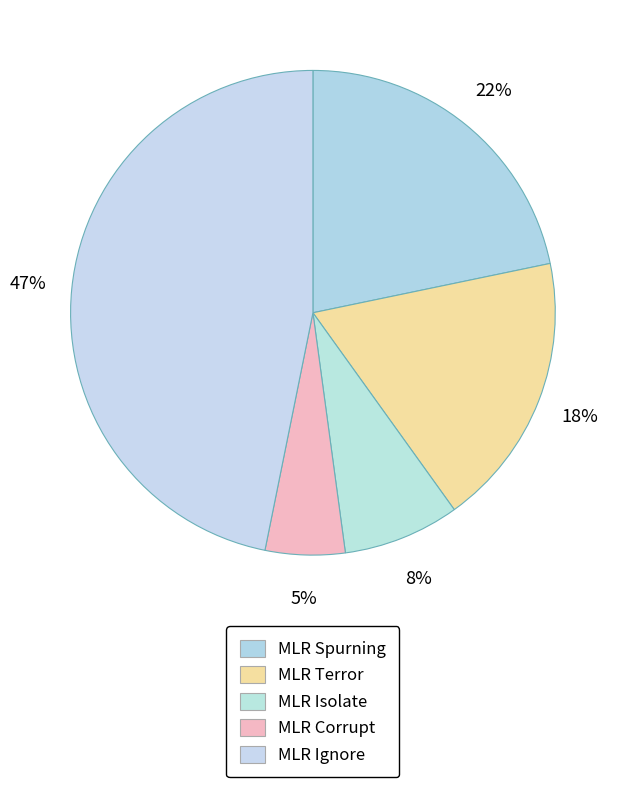

Which slice is the largest?

MLR Ignore